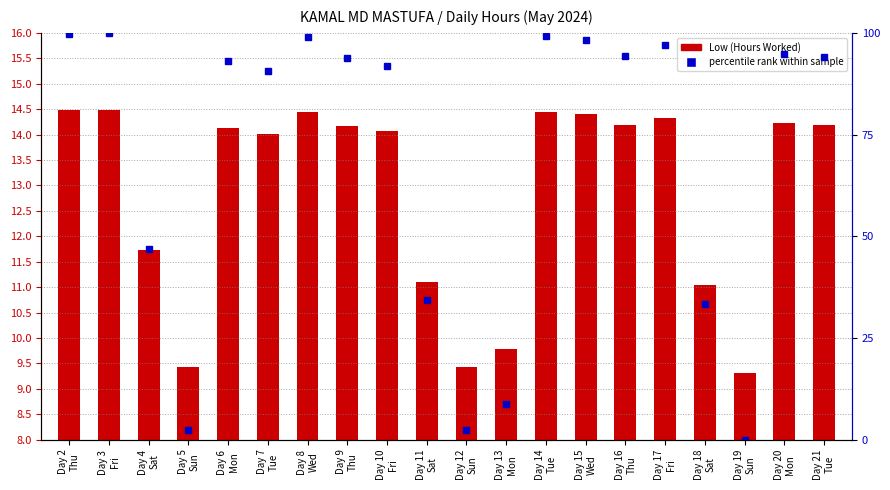

True or false: percentile rank has a value of 99.0 at Day 8
Wed.

True